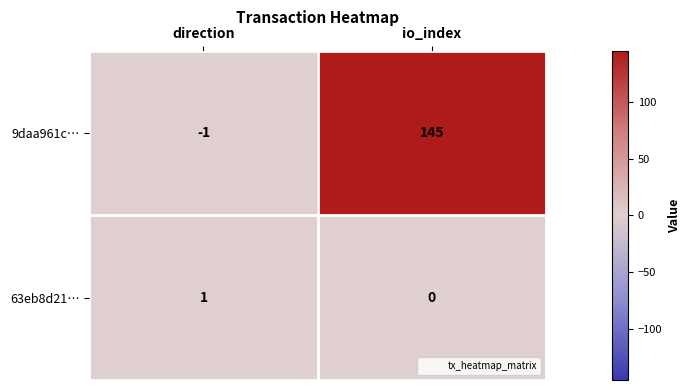

Rank the series by their maximum value, from lowest to highest.

63eb8d21…, 9daa961c…